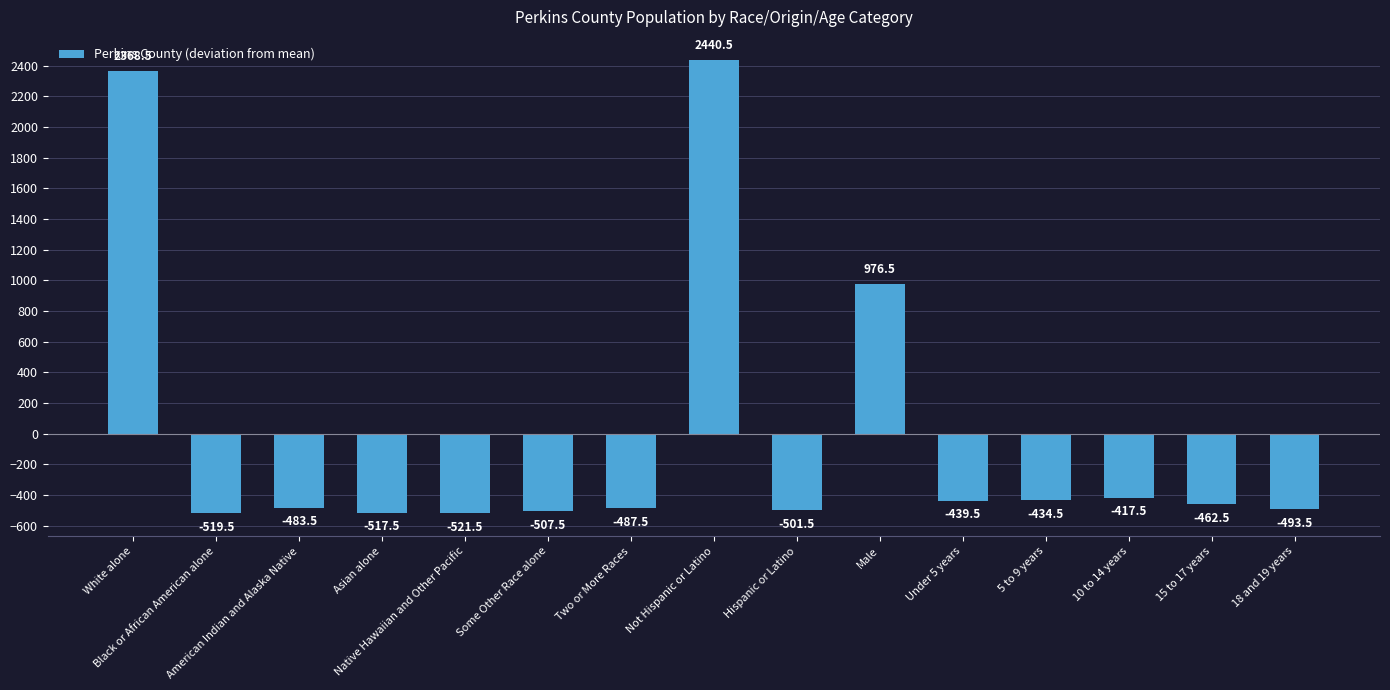

The chart shows a value of 596.1 at Not Hispanic or Latino. True or false?

False